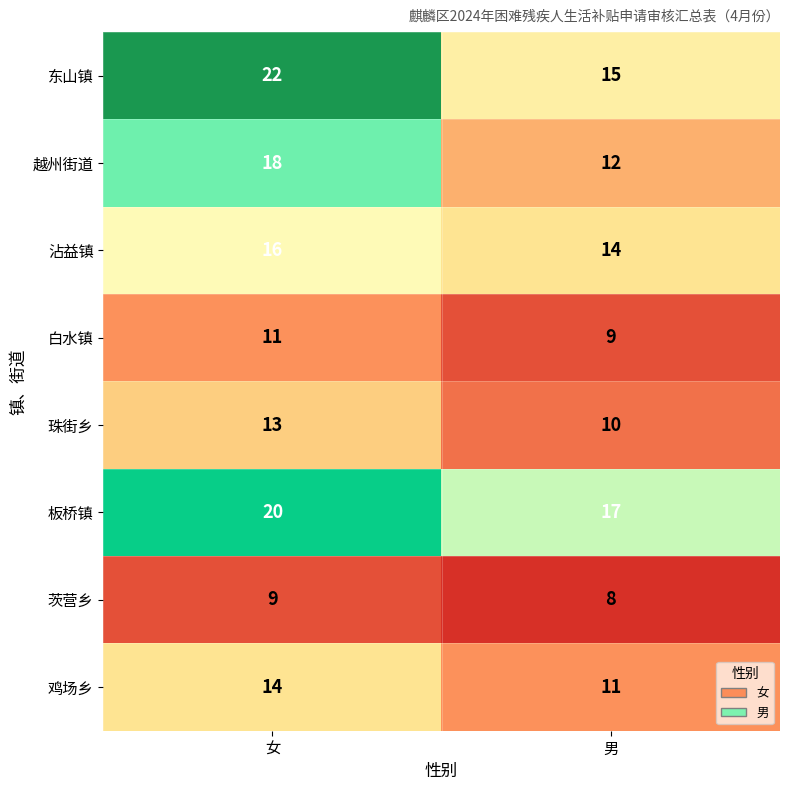

Which series changed the most between 女 and 男?

东山镇